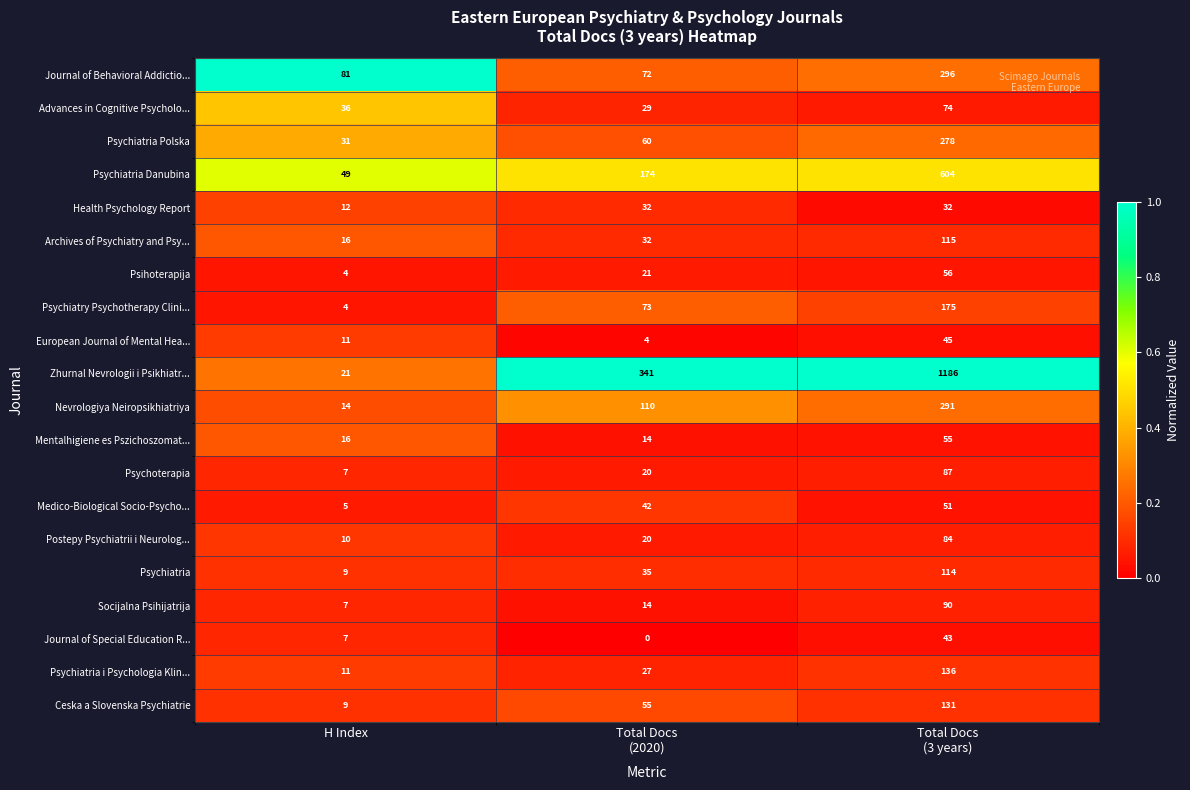

What is the maximum value shown in the chart?

1186